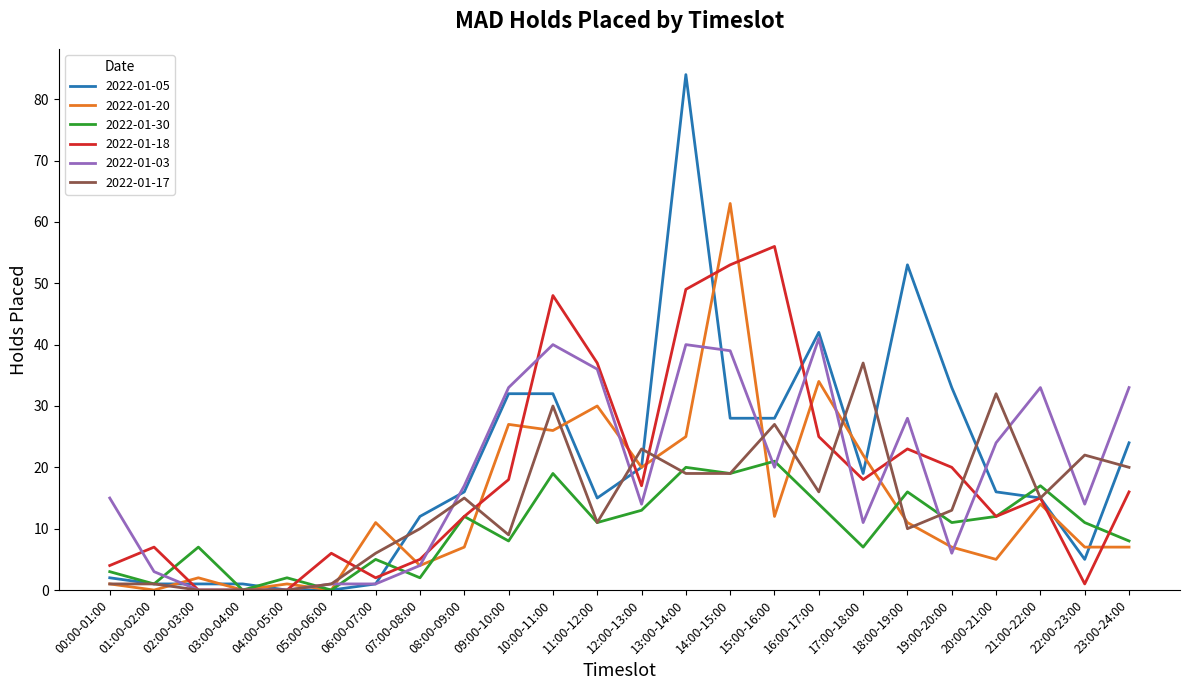

At which category does the chart reach its peak across all series?

13:00-14:00